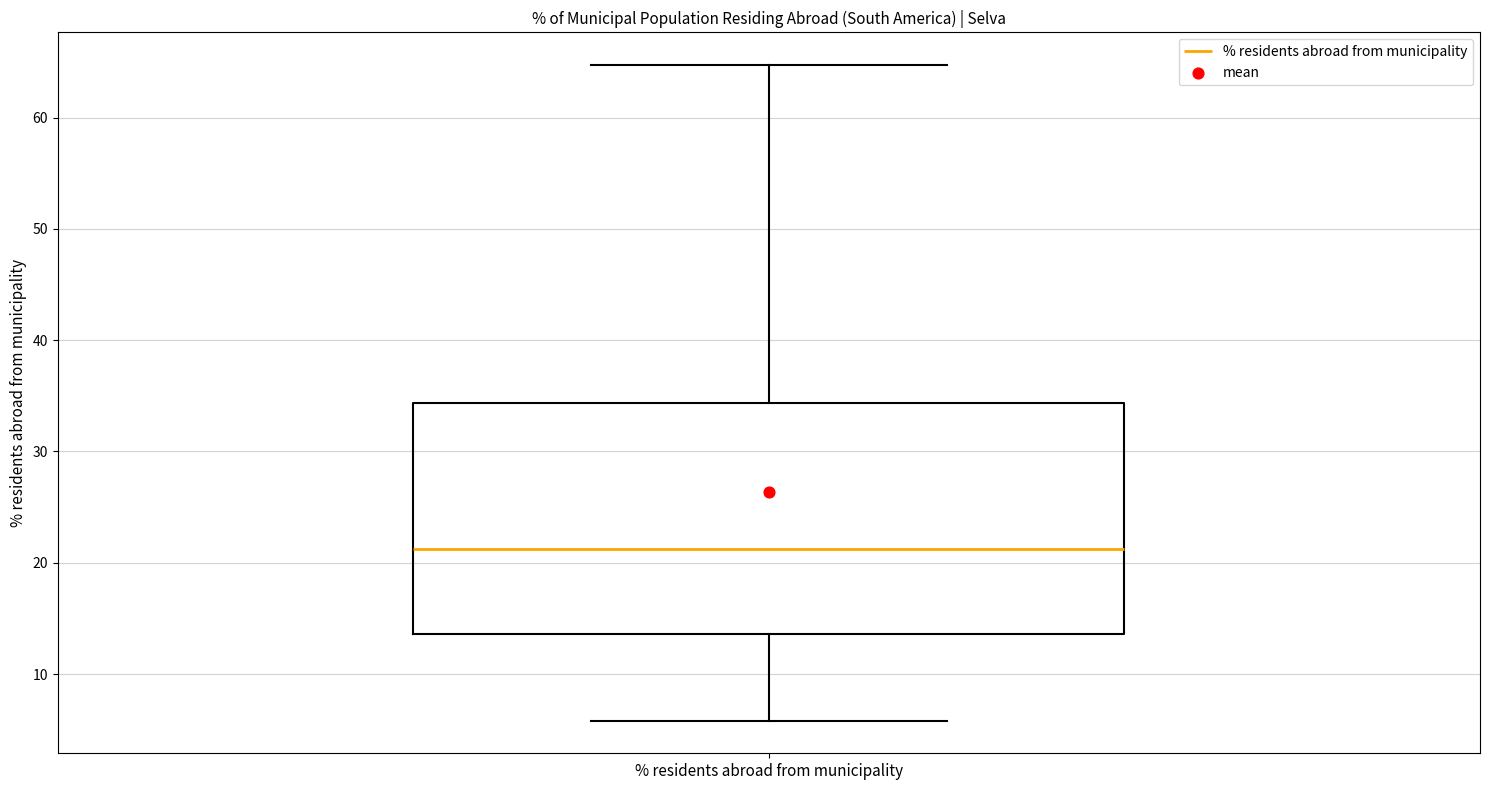

Where does the upper whisker of the box for % residents abroad from municipality end on the y-axis? The values are not printed on the chart, so give them approximately, as read against the axis.

65